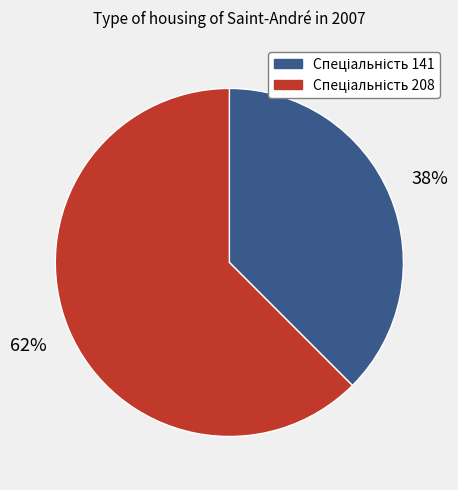

How many slices are in this pie chart?

2